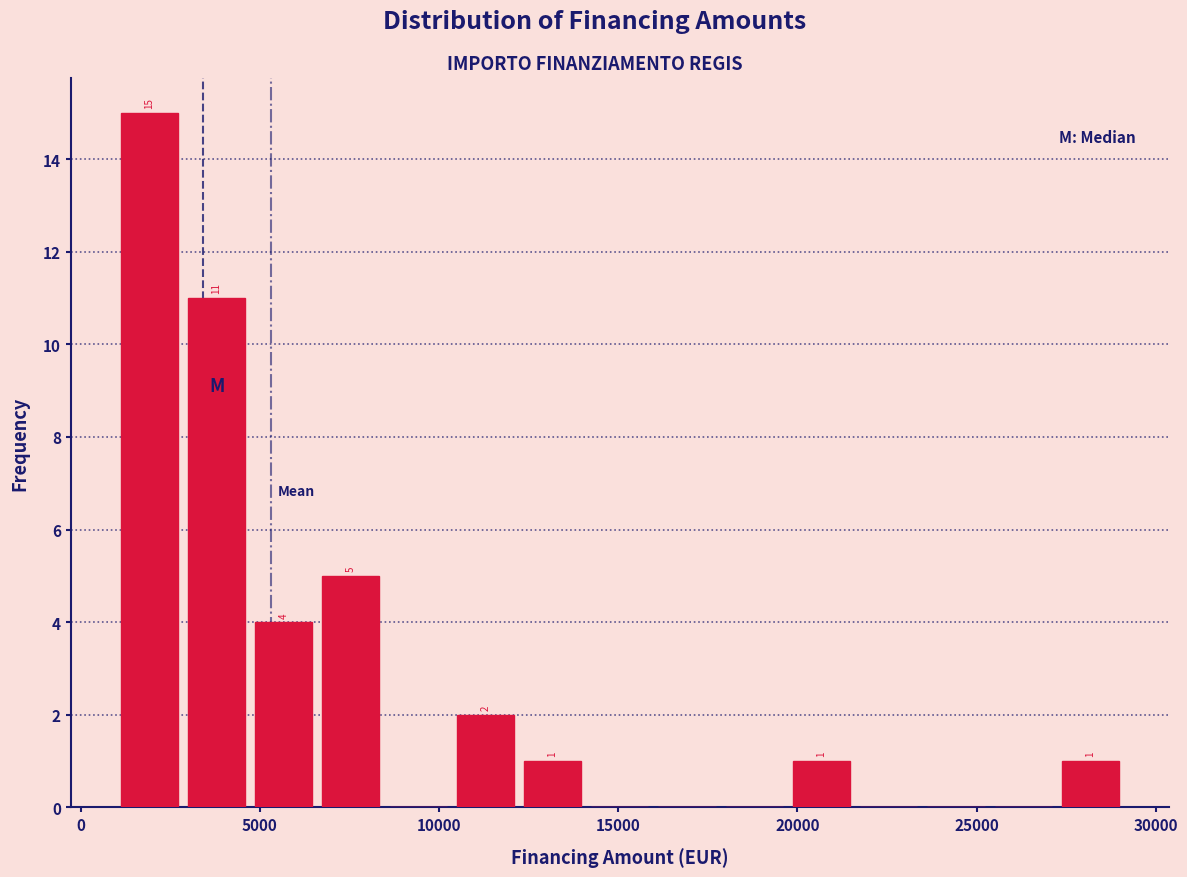

Read against the x-axis, roughly where is the centre of the tallest bar?

2000